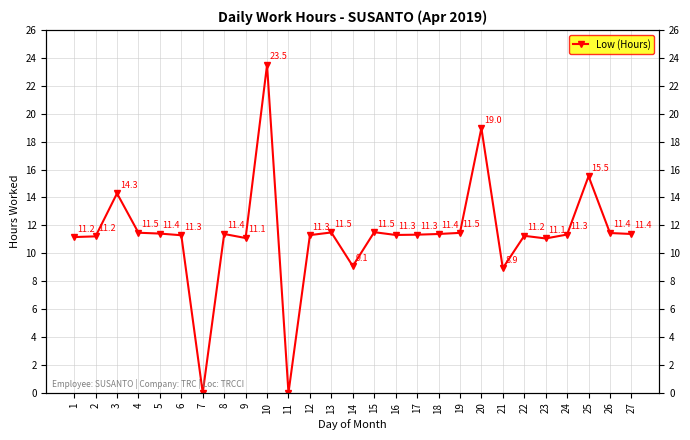

Which category has the lowest value across all series?

7